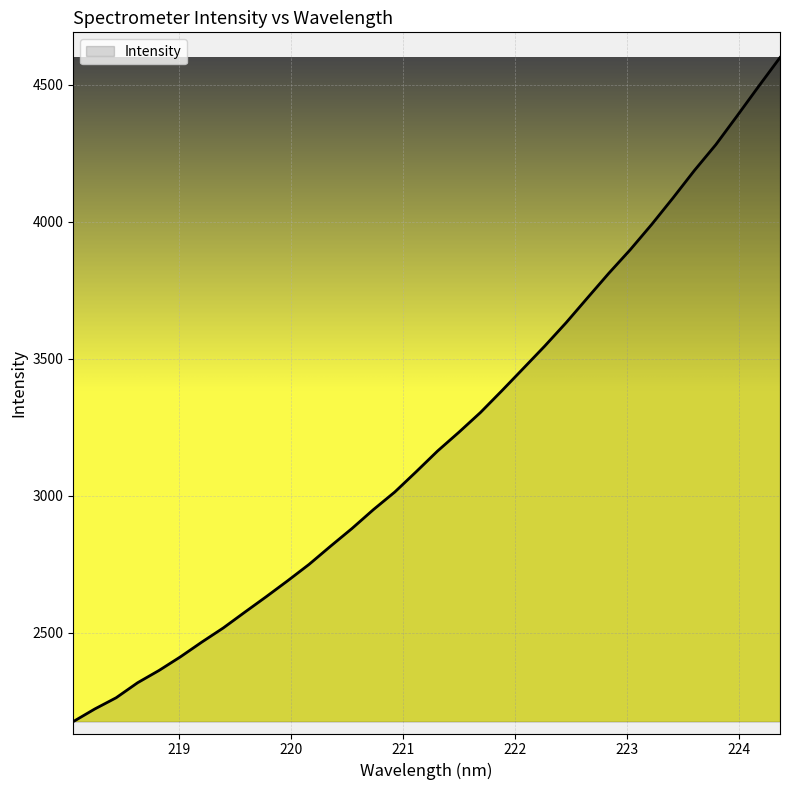

What is the maximum value shown in the chart?

4599.6